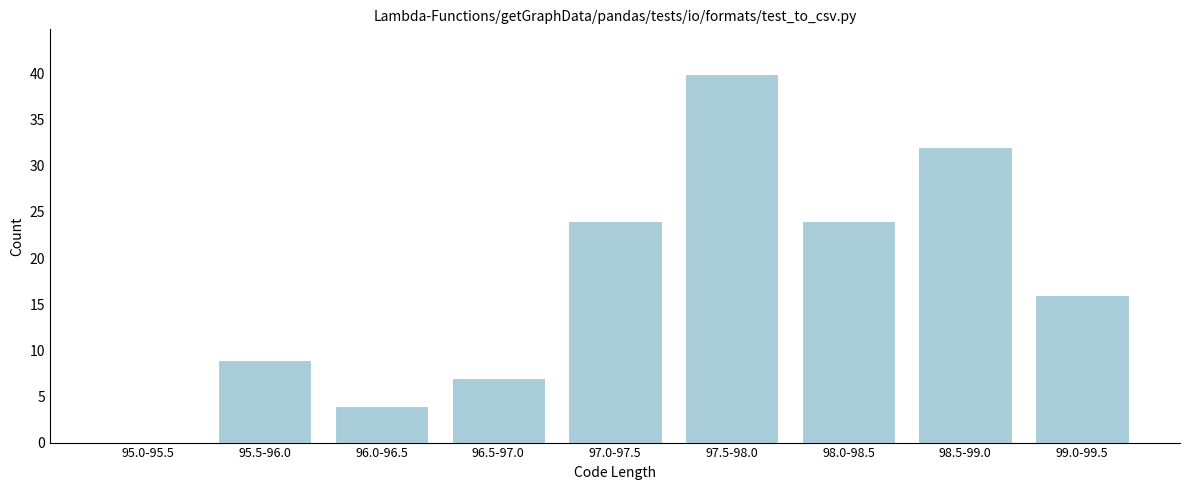

Reading left to right, what are all the values shown in this chart?

95.0-95.5=0	95.5-96.0=9	96.0-96.5=4	96.5-97.0=7	97.0-97.5=24	97.5-98.0=40	98.0-98.5=24	98.5-99.0=32	99.0-99.5=16